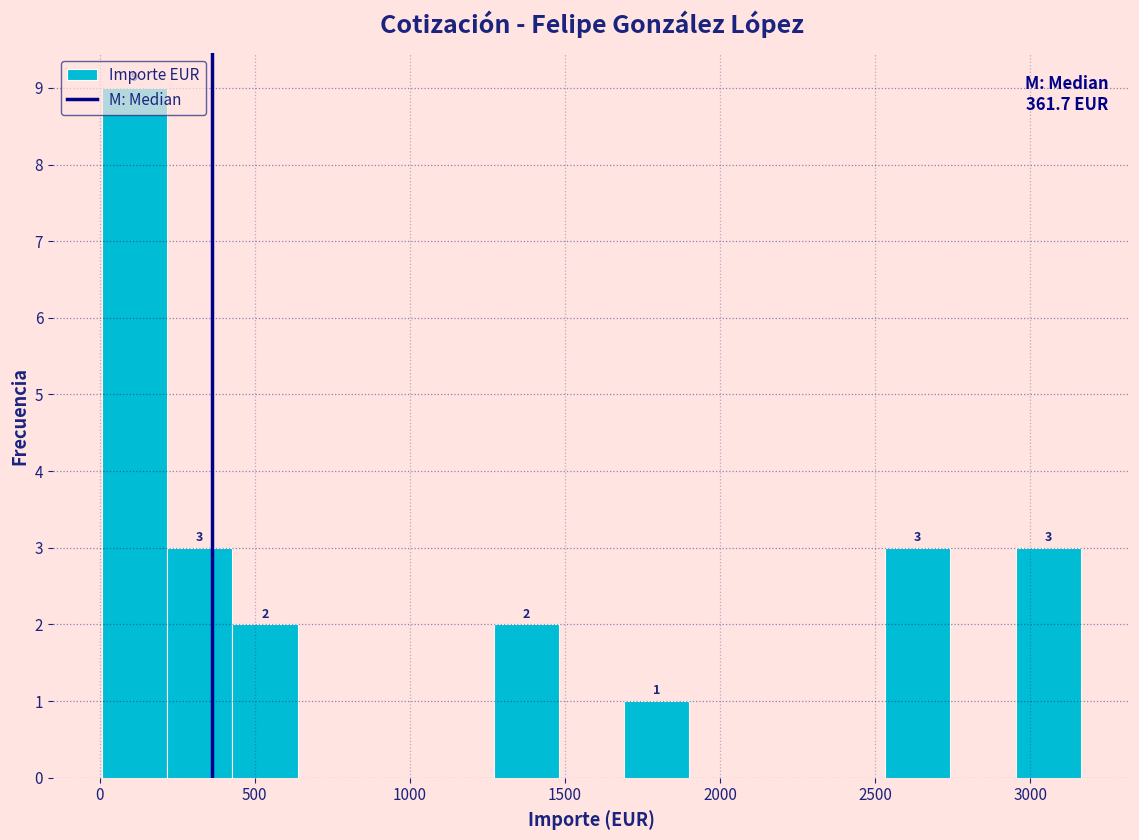

Which range on the x-axis has the tallest bar?

0 to 200